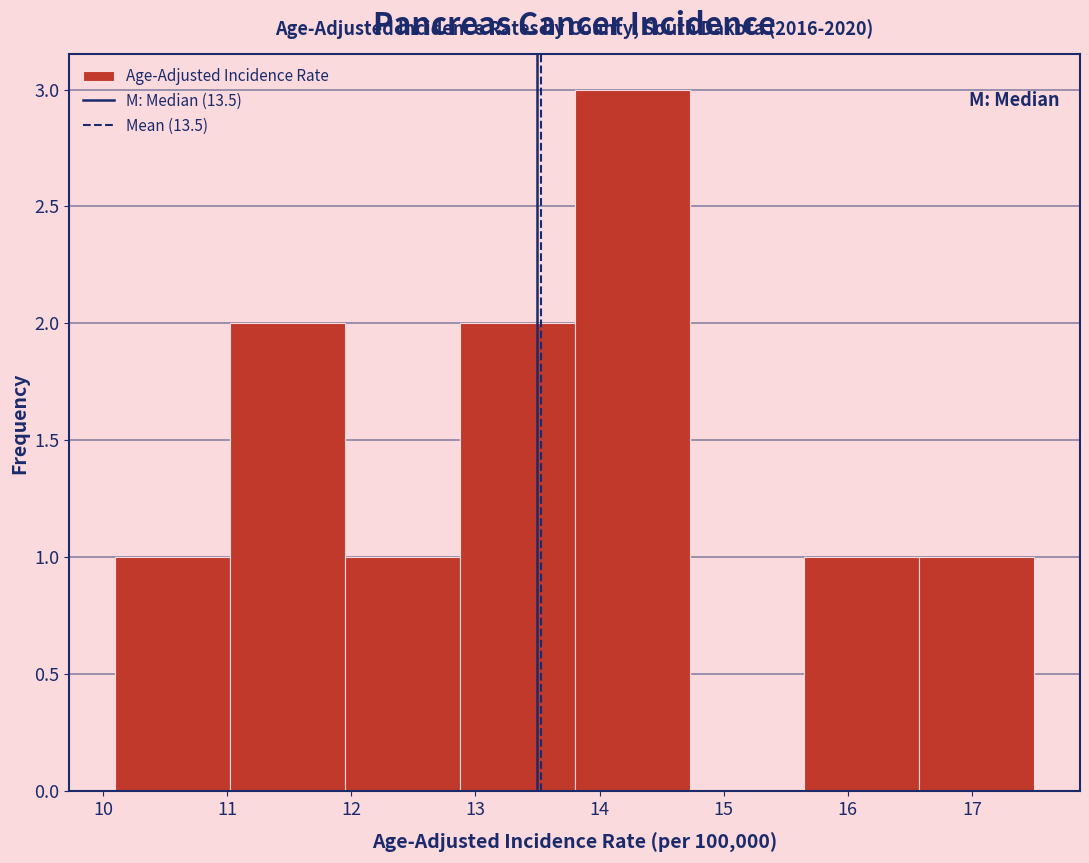

Which range on the x-axis has the tallest bar?

13.8 to 14.7